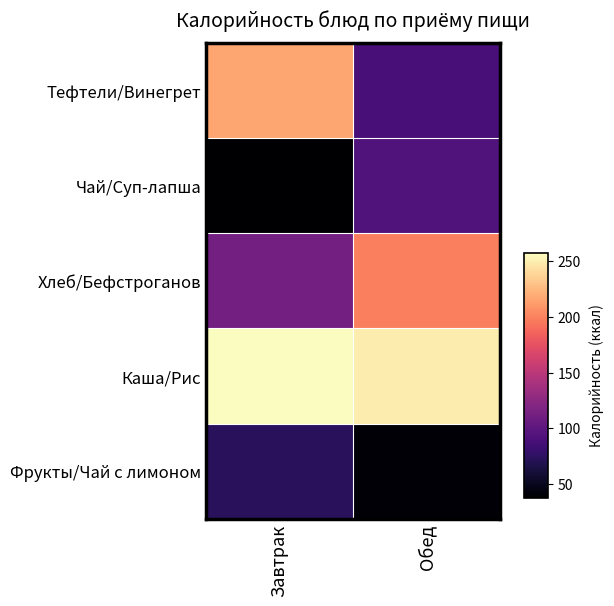

Reading left to right, transcribe all the data shown in this chart.

Тефтели/Винегрет: Завтрак=0.8	Обед=0.2
Чай/Суп-лапша: Завтрак=0.0	Обед=0.3
Хлеб/Бефстроганов: Завтрак=0.3	Обед=0.7
Каша/Рис: Завтрак=1.0	Обед=1.0
Фрукты/Чай с лимоном: Завтрак=0.2	Обед=0.0